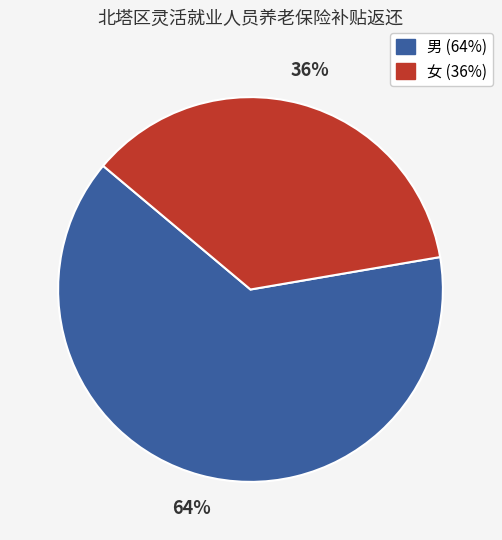

To the nearest percent, what is the difference between the largest and smallest slice percentages?

28%